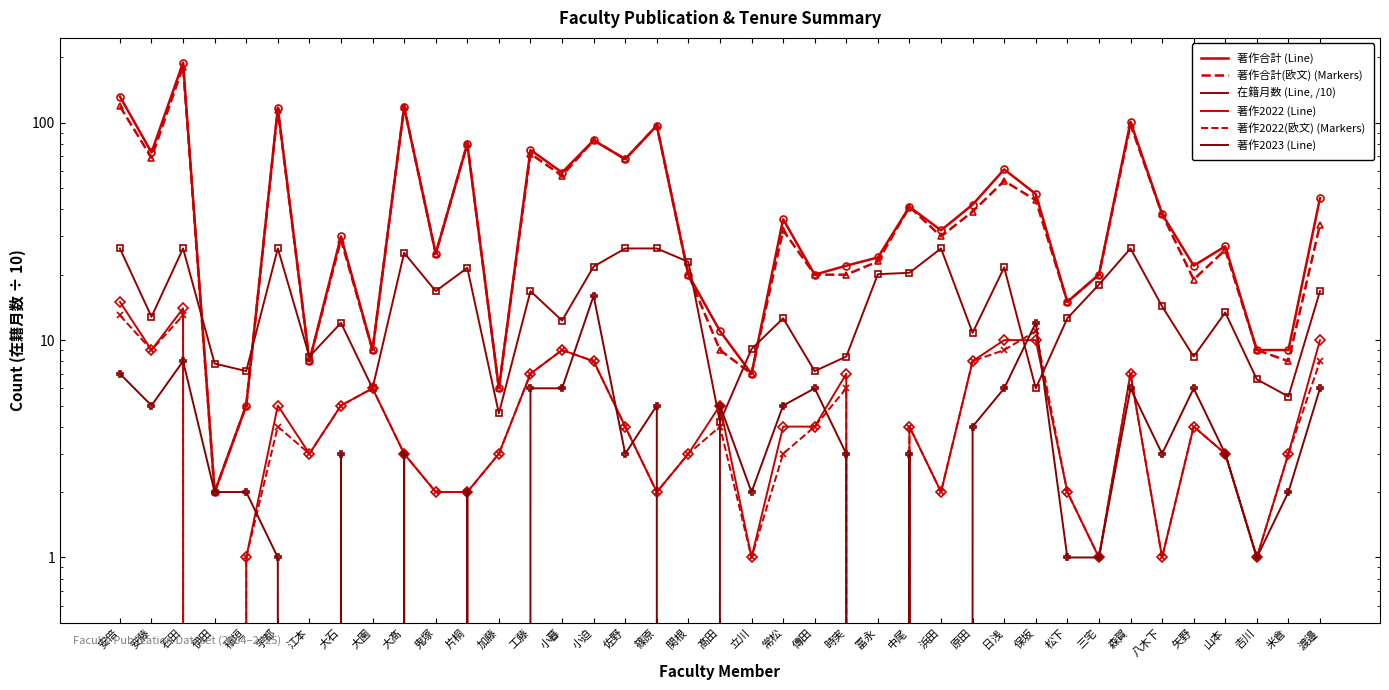

In 著作2023 (Line), how many points are higher than both neighbors (excluding endpoints)?

12